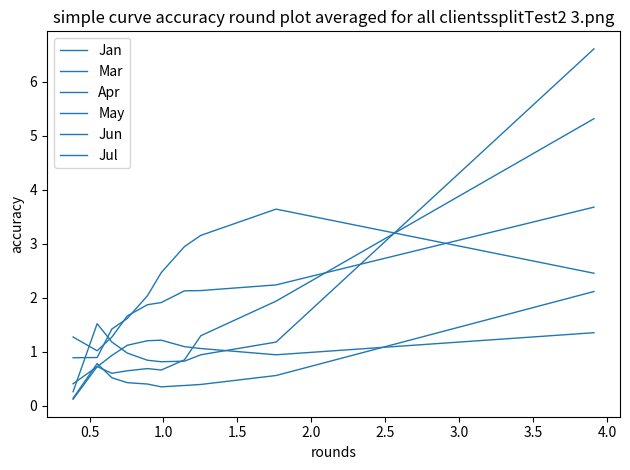

What is the sum of all Apr values?

10.1